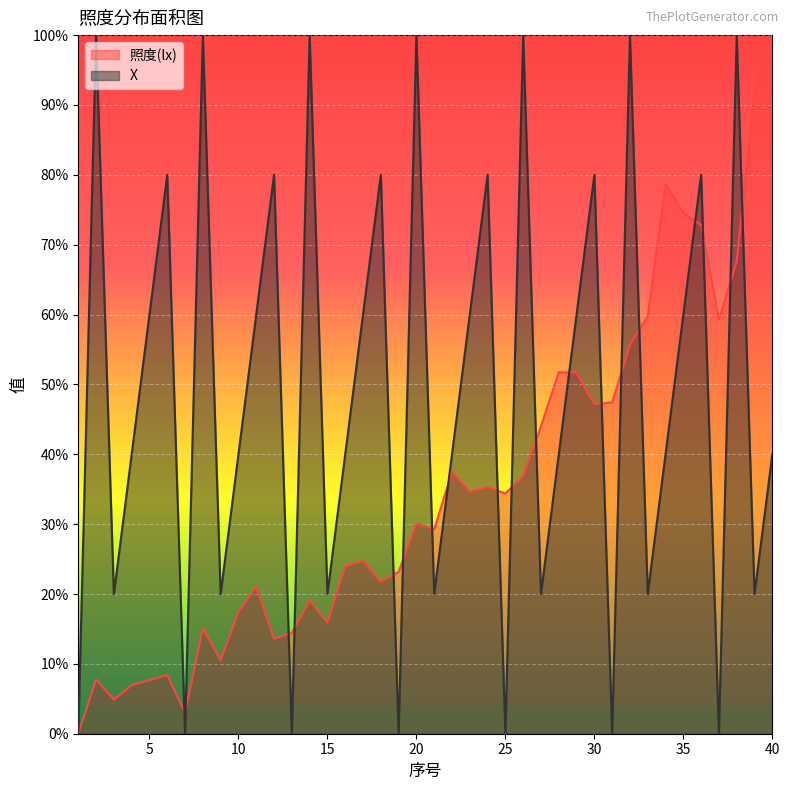

Reading left to right, extract all data points from this chart.

照度(lx): 1=0.0	2=0.1	3=0.0	4=0.1	5=0.1	6=0.1	7=0.0	8=0.2	9=0.1	10=0.2	11=0.2	12=0.1	13=0.1	14=0.2	15=0.2	16=0.2	17=0.2	18=0.2	19=0.2	20=0.3	21=0.3	22=0.4	23=0.3	24=0.4	25=0.3	26=0.4	27=0.4	28=0.5	29=0.5	30=0.5	31=0.5	32=0.6	33=0.6	34=0.8	35=0.7	36=0.7	37=0.6	38=0.7	39=0.9	40=1.0
X: 1=0.0	2=1.0	3=0.2	4=0.4	5=0.6	6=0.8	7=0.0	8=1.0	9=0.2	10=0.4	11=0.6	12=0.8	13=0.0	14=1.0	15=0.2	16=0.4	17=0.6	18=0.8	19=0.0	20=1.0	21=0.2	22=0.4	23=0.6	24=0.8	25=0.0	26=1.0	27=0.2	28=0.4	29=0.6	30=0.8	31=0.0	32=1.0	33=0.2	34=0.4	35=0.6	36=0.8	37=0.0	38=1.0	39=0.2	40=0.4